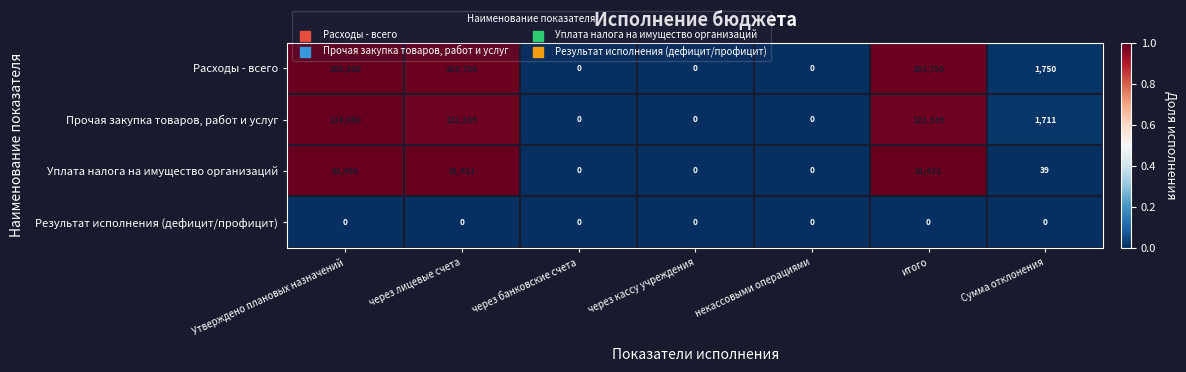

At which category is the sum across all series the highest?

Утверждено плановых назначений